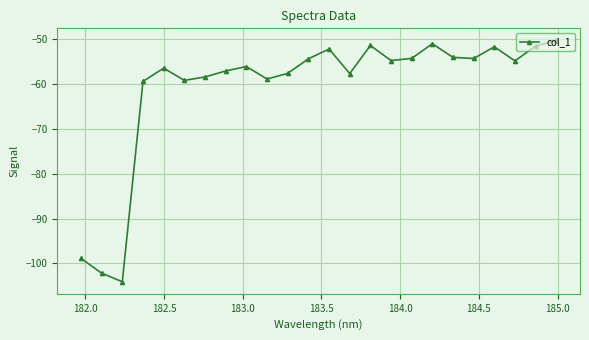

What is the sum of all values?

-1460.8